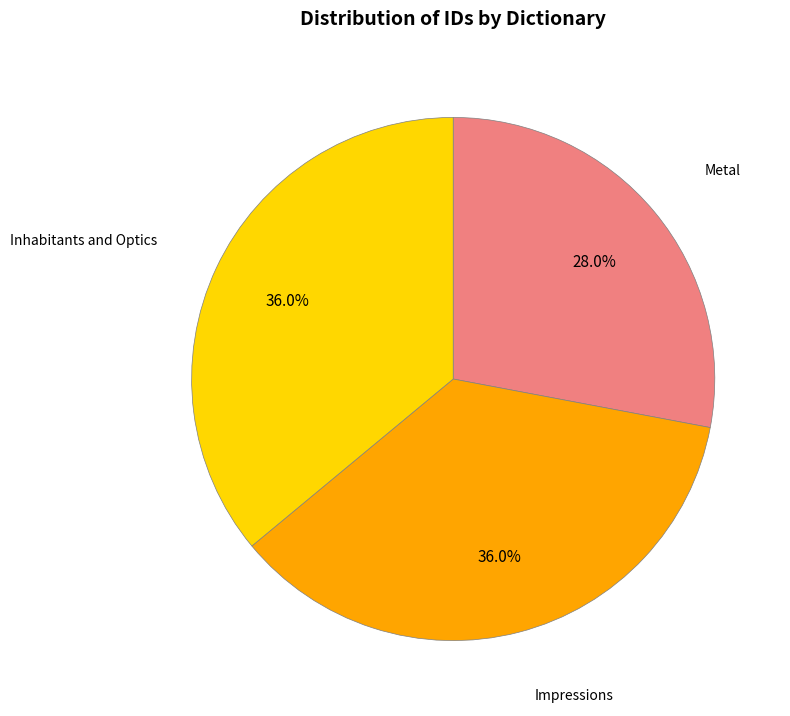

What is the ratio of the value at Metal to the value at Impressions?

0.8